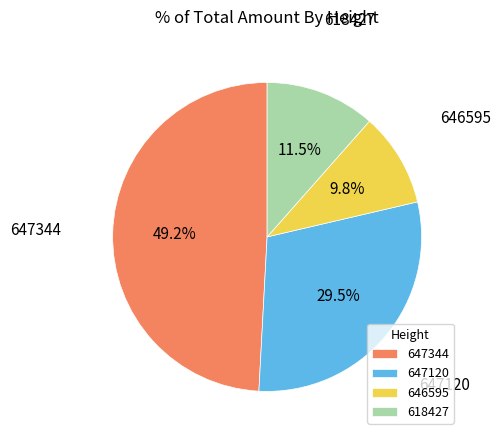

Which slice is the smallest?

646595